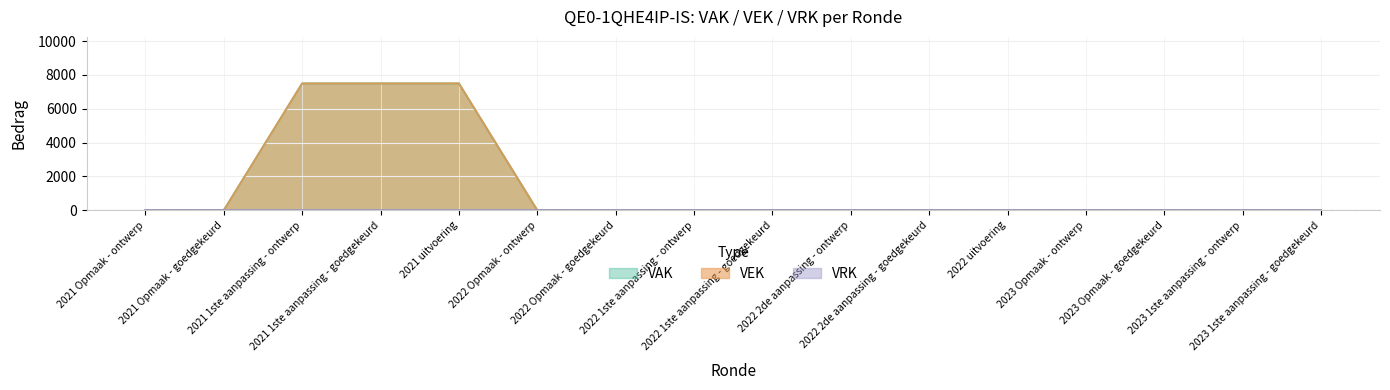

At which category is the sum across all series the highest?

2021 1ste aanpassing - ontwerp